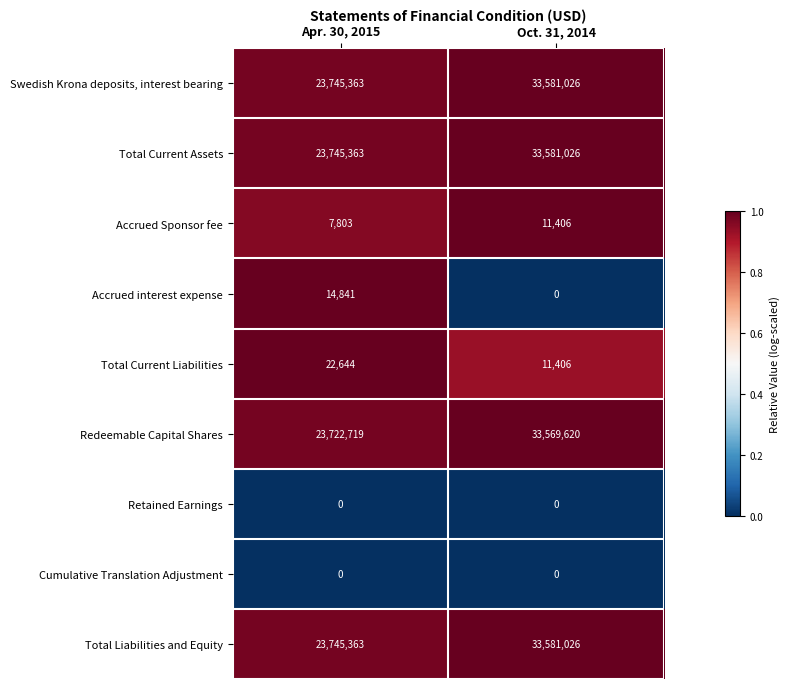

List the labels in order of Total Liabilities and Equity value, smallest first.

Apr. 30, 2015, Oct. 31, 2014